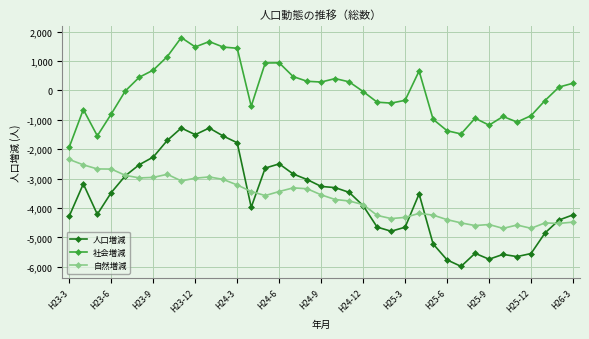

True or false: 自然増減 has more than 2 points higher than both neighbors.

True